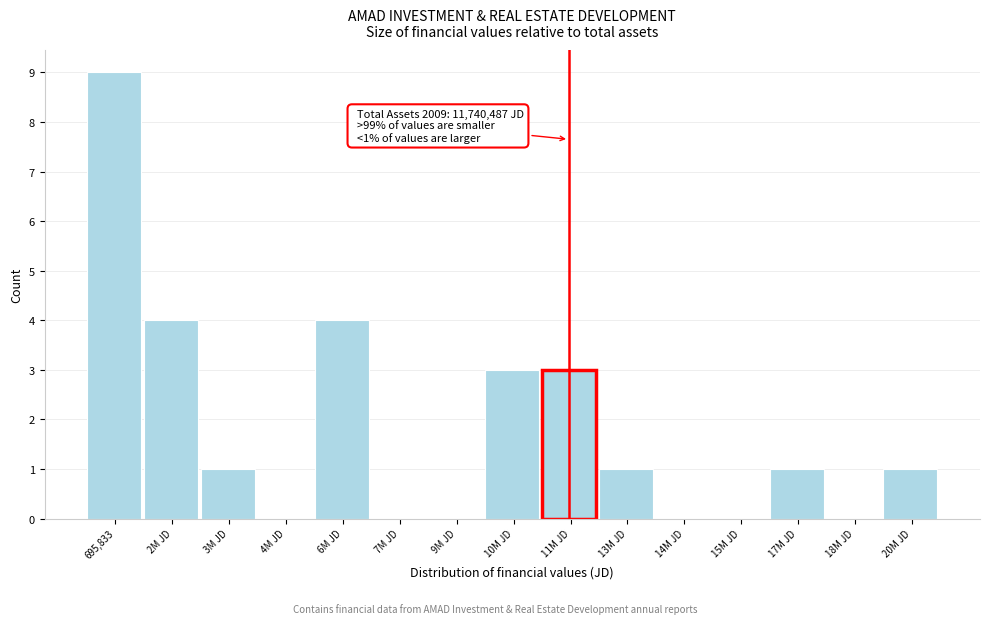

Reading left to right, list all the values displayed in this chart.

695,833=9	2M JD=4	3M JD=1	4M JD=0	6M JD=4	7M JD=0	9M JD=0	10M JD=3	11M JD=3	13M JD=1	14M JD=0	15M JD=0	17M JD=1	18M JD=0	20M JD=1